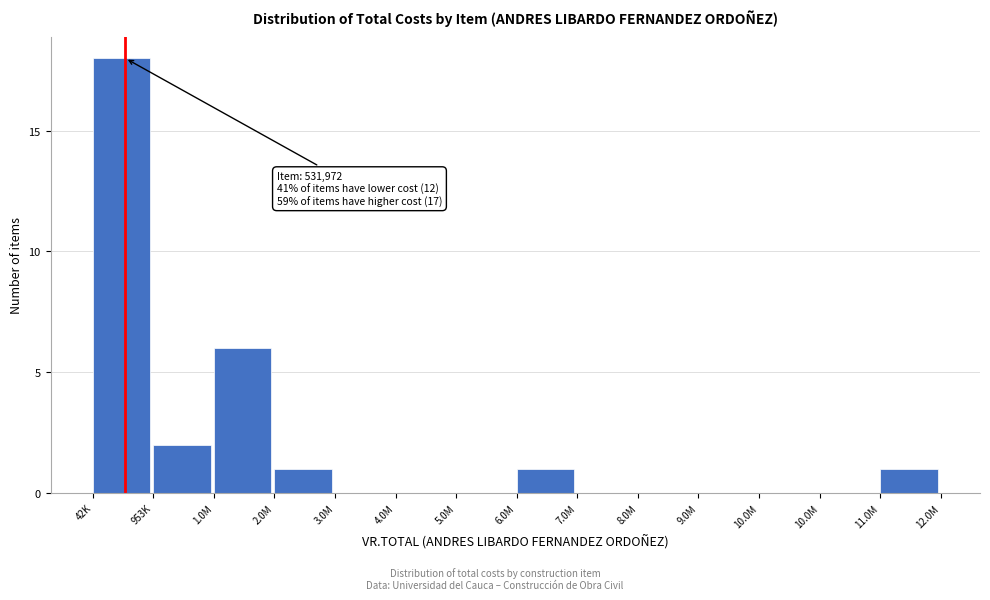

Count the number of data series in this chart.

1